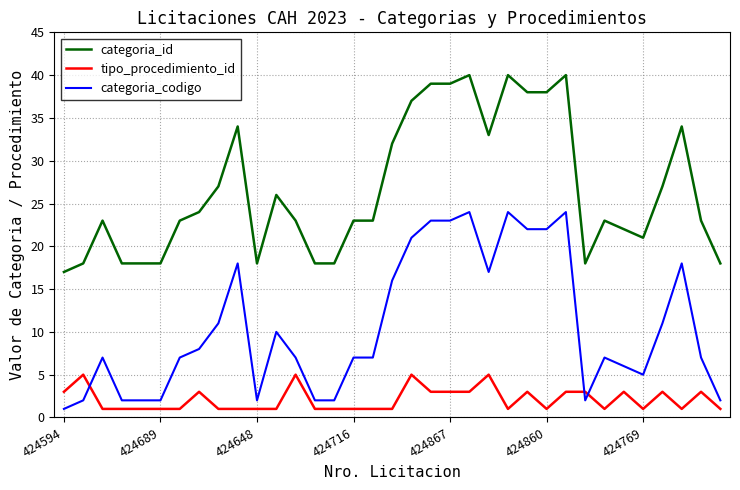

True or false: categoria_id has more than 1 interior local peaks.

True